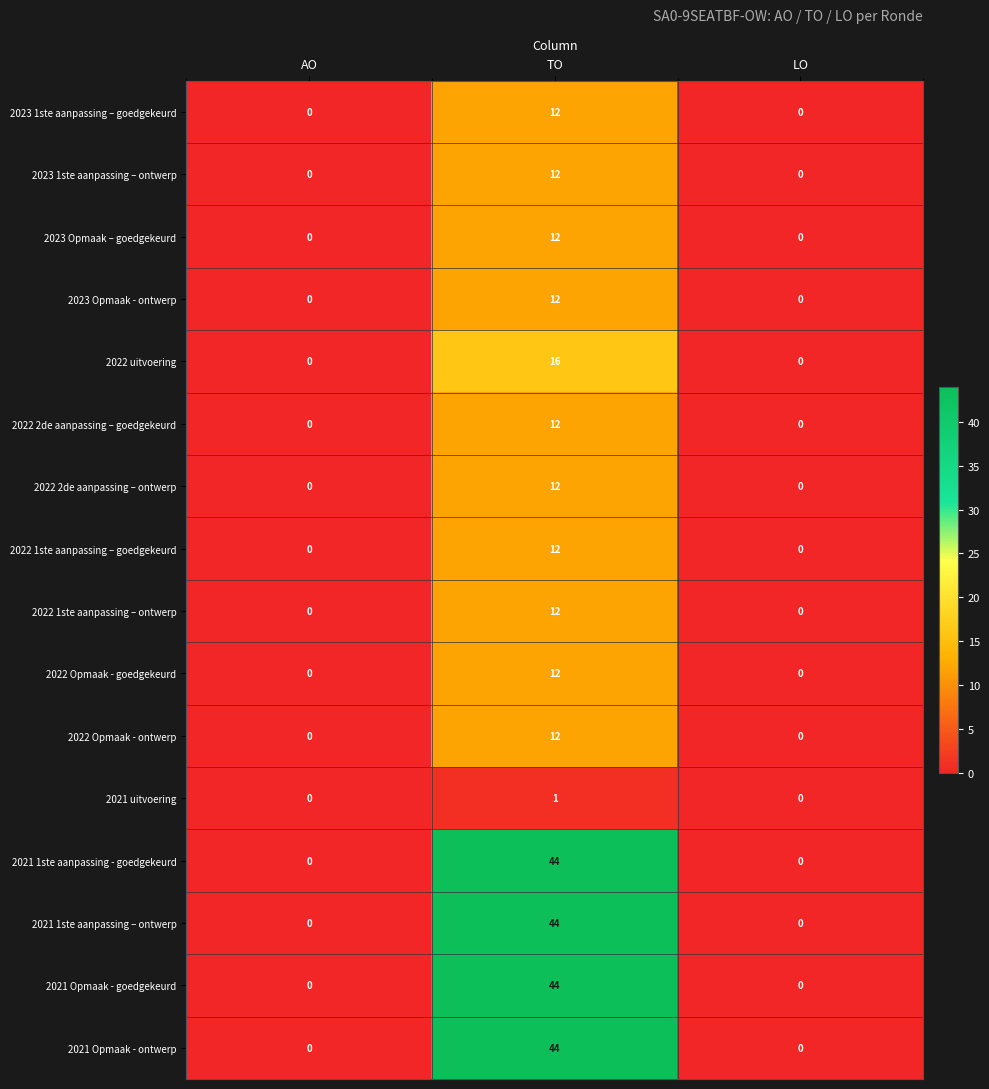

The 2023 1ste aanpassing – goedgekeurd series shows 0 at LO. True or false?

True